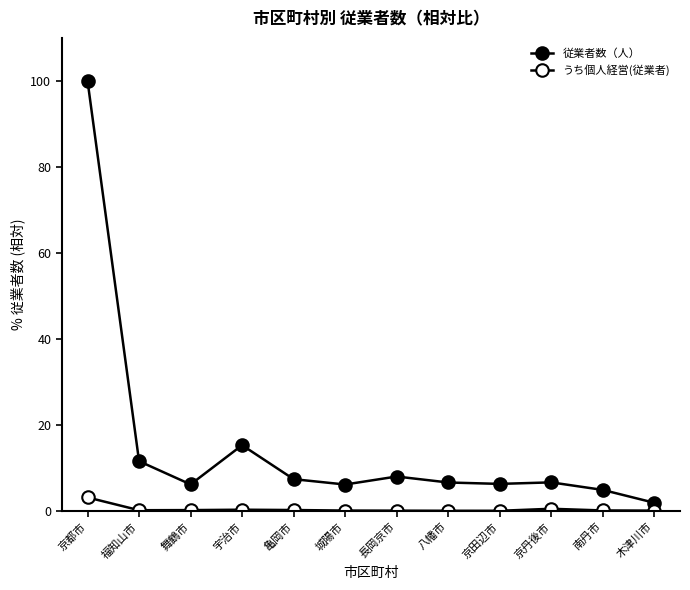

How many series are shown in this chart?

2